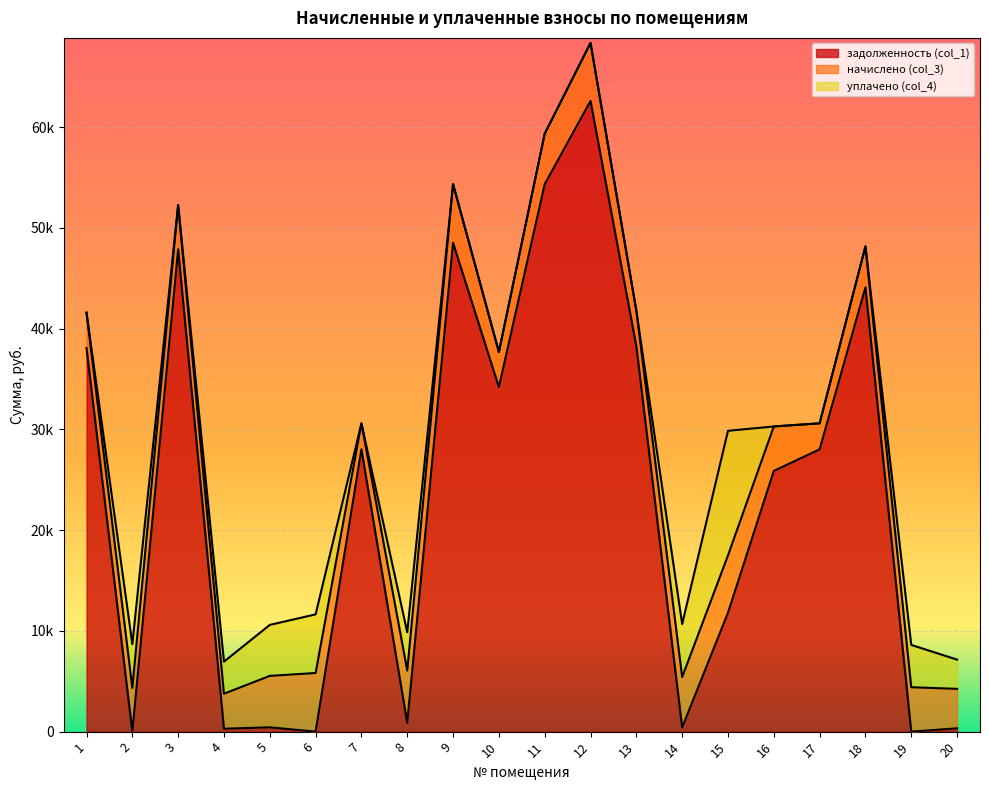

Reading left to right, what are all the values shown in this chart?

задолженность (col_1): 38085.9	0.0	47876.4	289.4	425.8	0.0	28024.8	874.8	48524.3	34200.0	54344.6	62607.8	38264.9	413.7	11804.4	25879.0	28024.8	44104.3	0.0	327.4
начислено (col_3): 3505.7	4340.8	4406.9	3472.6	5109.6	5820.7	2579.6	5192.3	5820.7	3480.8	5002.2	5762.8	3522.1	5002.2	5688.4	4415.2	2579.6	4059.6	4406.9	3919.1
уплачено (col_4): 0.0	4340.8	0.0	3183.2	5058.9	5820.7	0.0	3795.7	0.0	0.0	0.0	0.0	0.0	5263.4	12370.3	0.0	0.0	0.0	4200.0	2900.4